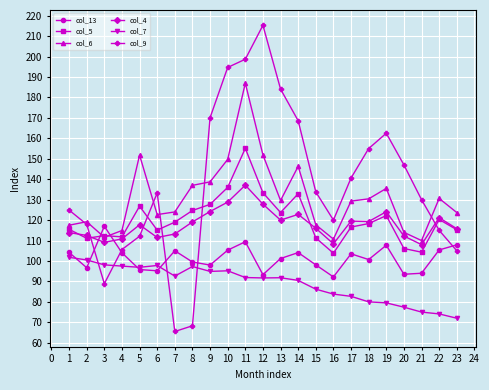

At which category is the sum across all series the highest?

11